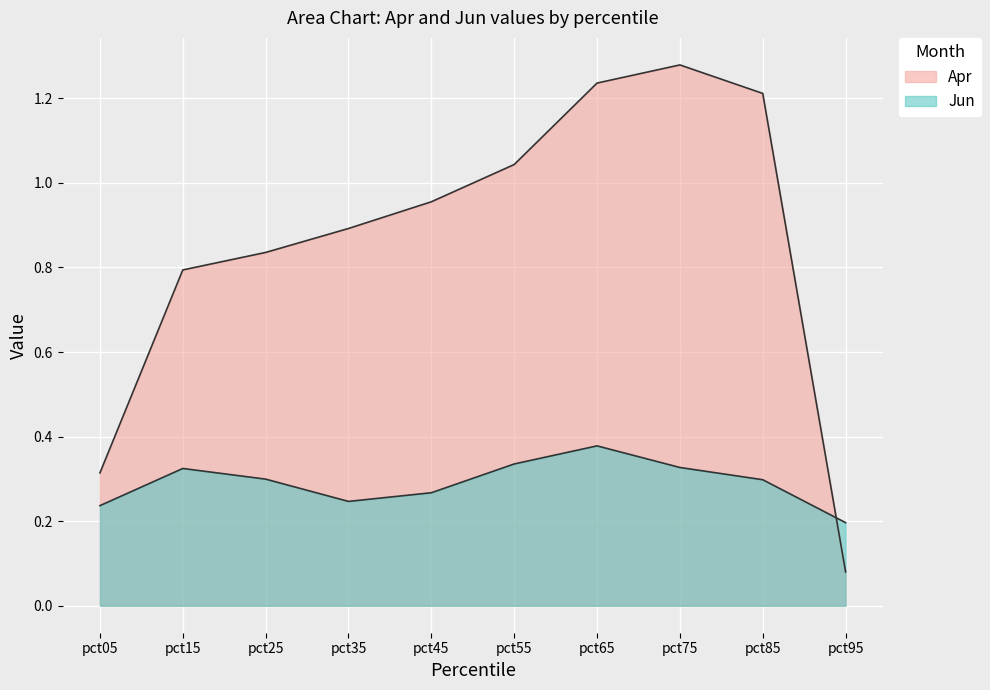

Between pct25 and pct65, which series saw the biggest shift?

Apr